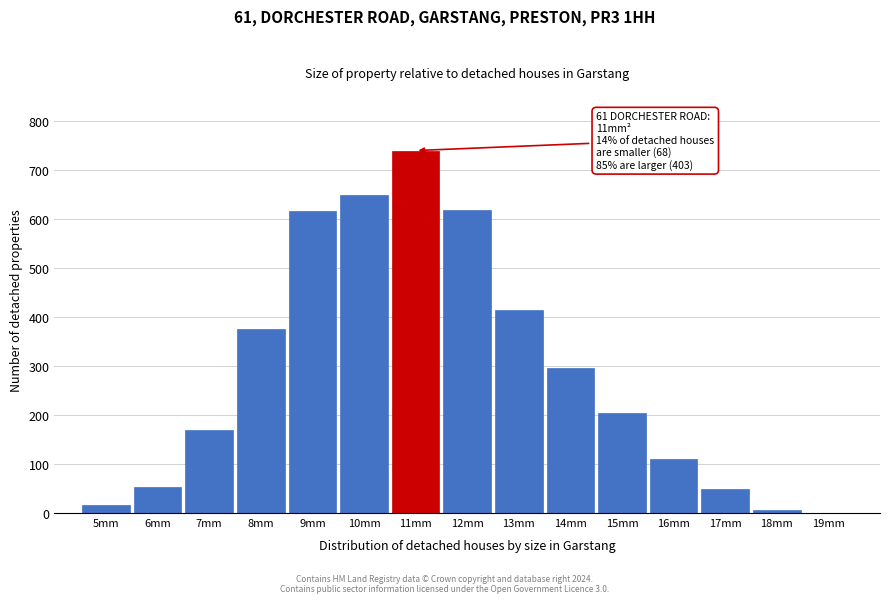

Is it true that the value at 12mm is 1082?

False